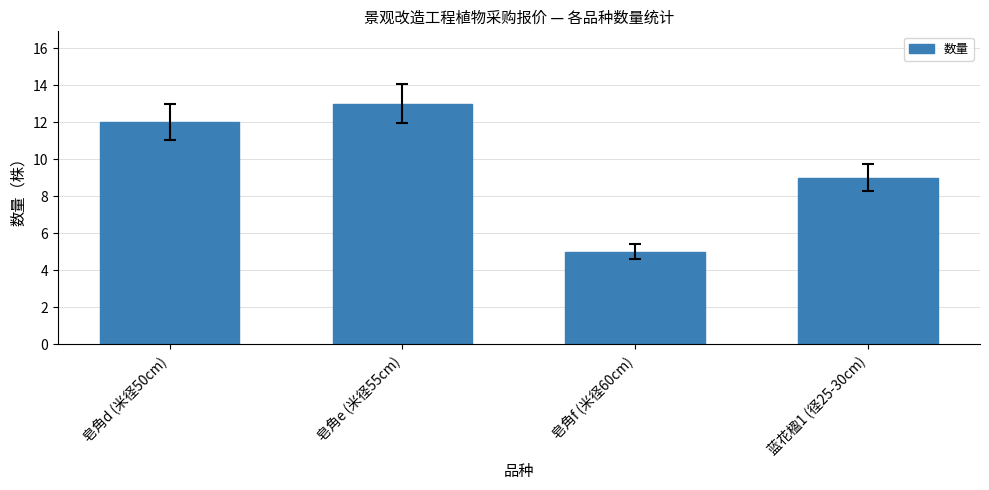

Does the chart contain any negative values?

No